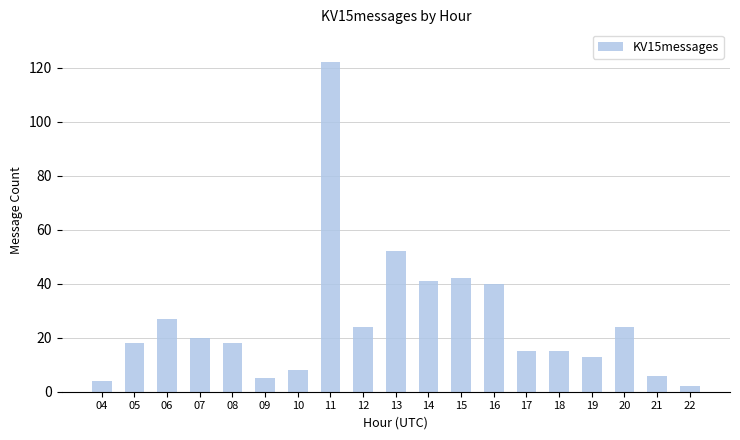

Which label corresponds to the largest value in the chart?

11